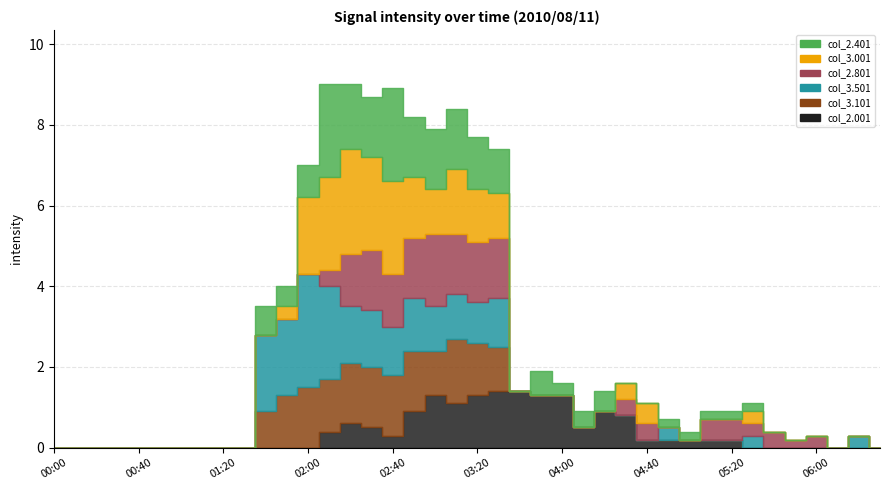

Between 02:10 and 04:40, which series saw the biggest shift?

3.501